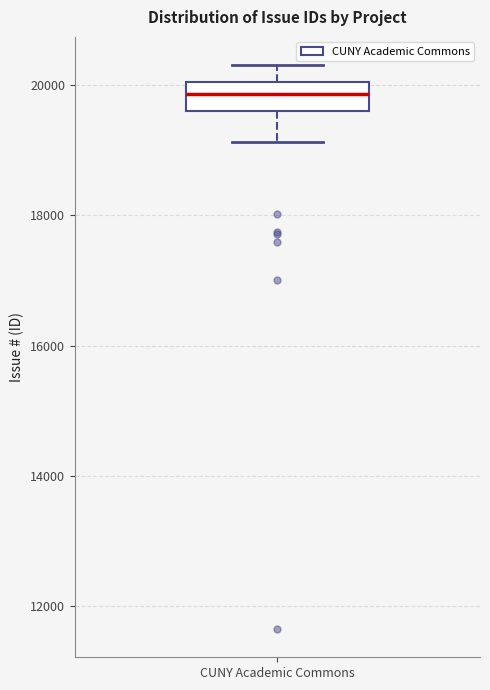

Read this box plot against the y-axis: the position of the median line, the range covered by the box, and the ends of both whiskers. The values are not printed on the chart, so give them approximately, as read against the axis.

median 19800, box 19600 to 20000, whiskers 19200 to 20400